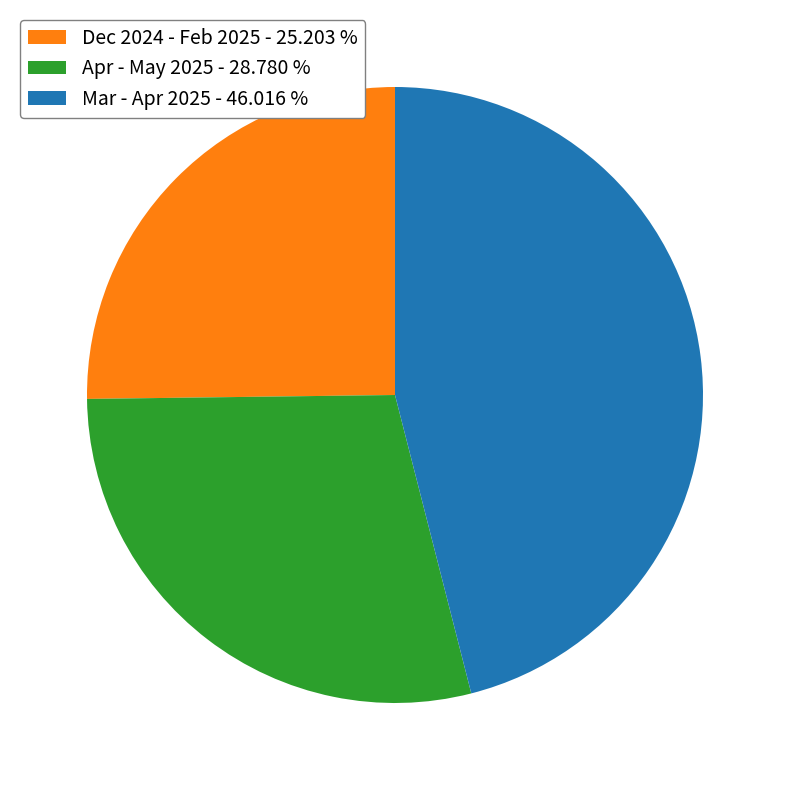

Count the number of slices in the pie.

3